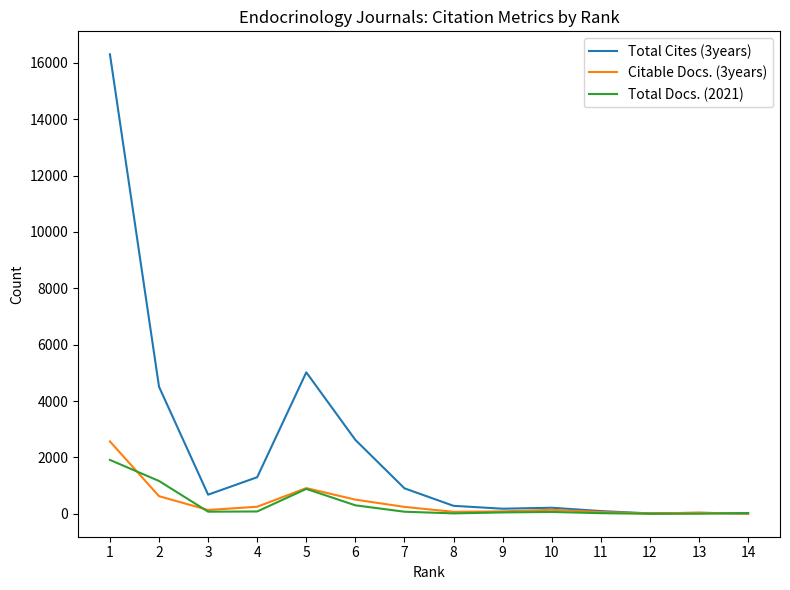

How many lines are shown in the chart?

3